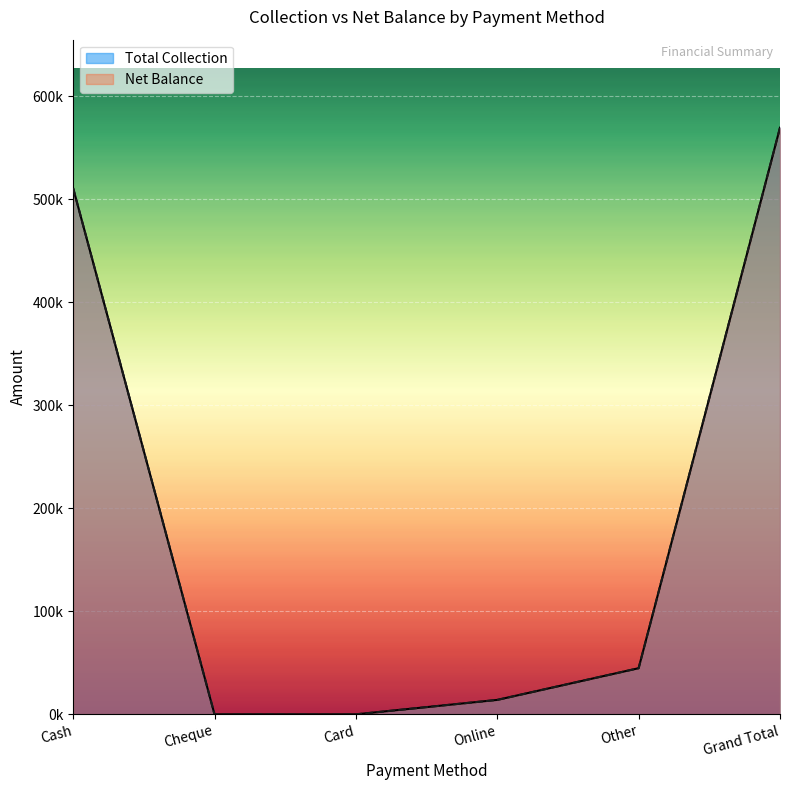

What is the highest value of the Total Collection series?

569326.4